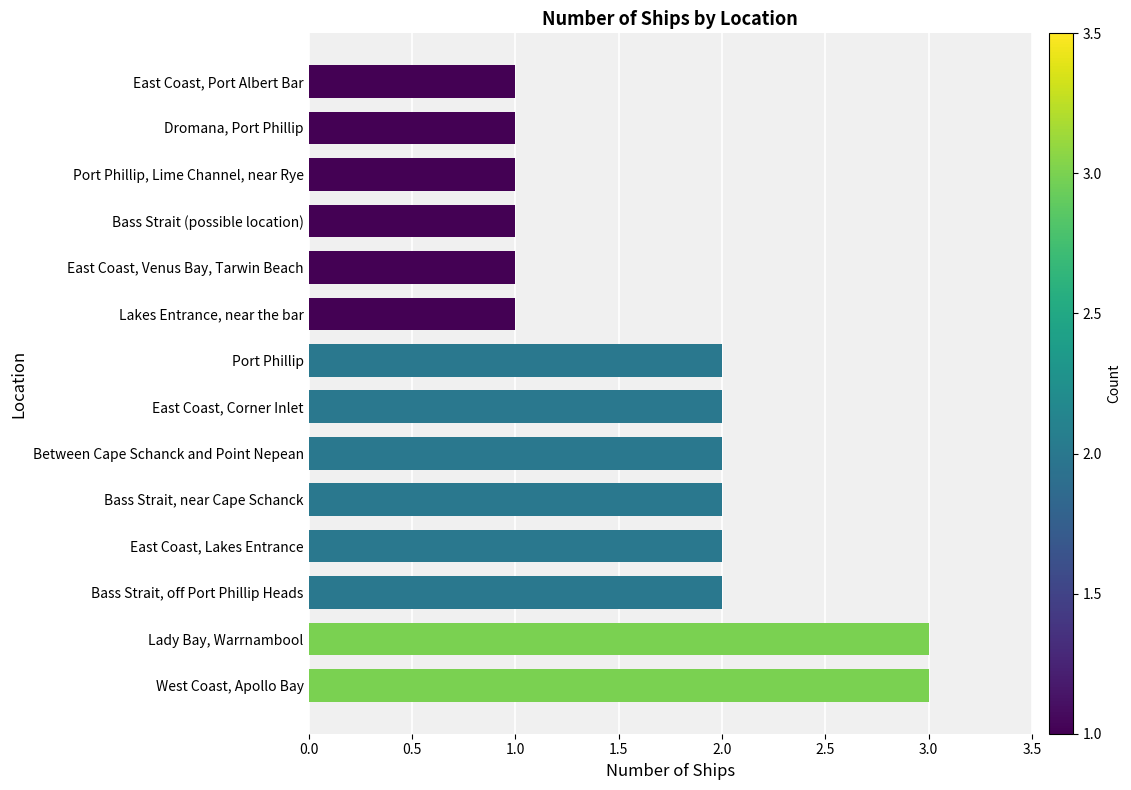

How many series are shown in this chart?

1